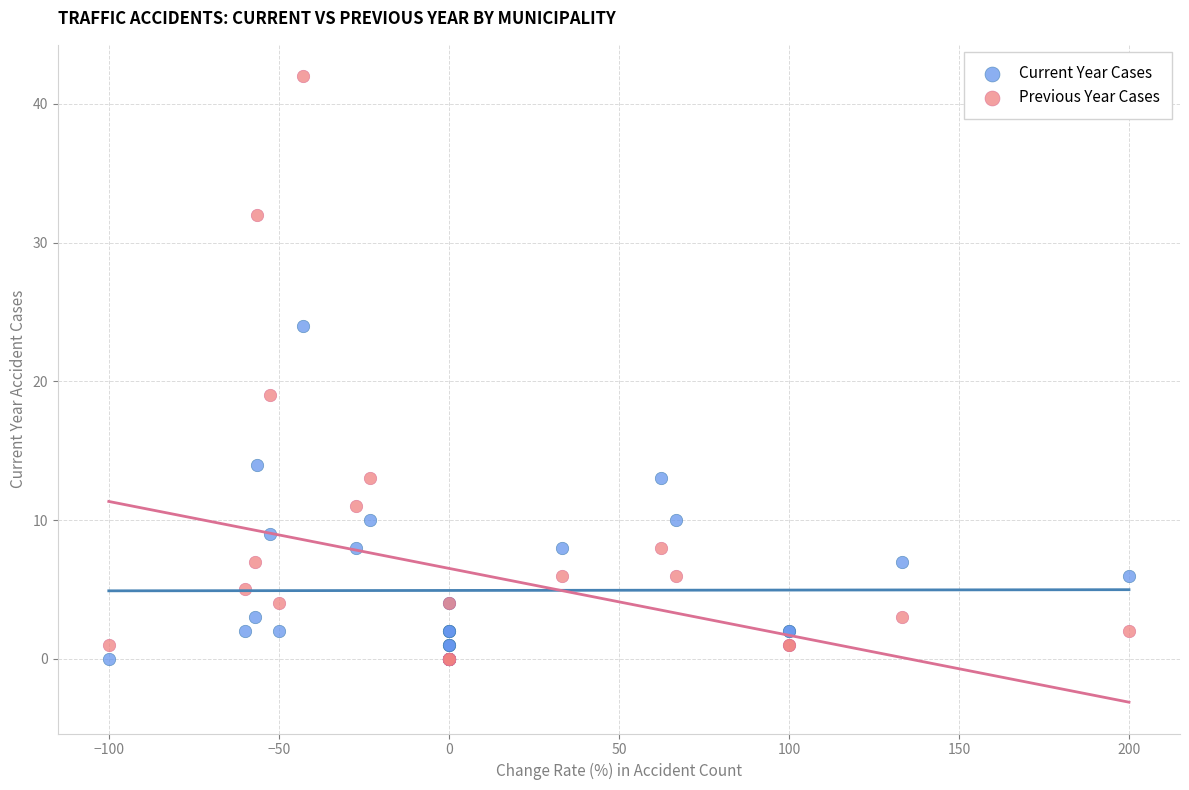

In the Previous Year Cases series, what Y value is closest to 21?

19